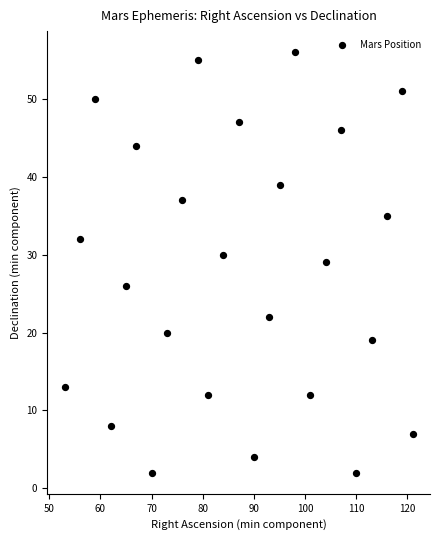

List the coordinates of all points as (Y, X) pairs, reading left to right.

(13, 53)  (32, 56)  (50, 59)  (8, 62)  (26, 65)  (44, 67)  (2, 70)  (20, 73)  (37, 76)  (55, 79)  (12, 81)  (30, 84)  (47, 87)  (4, 90)  (22, 93)  (39, 95)  (56, 98)  (12, 101)  (29, 104)  (46, 107)  (2, 110)  (19, 113)  (35, 116)  (51, 119)  (7, 121)